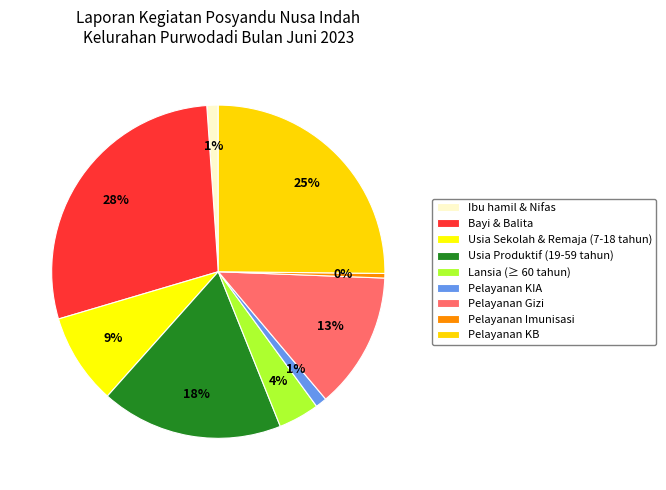

What percentage is the Lansia (≥ 60 tahun) slice, to the nearest percent?

4%